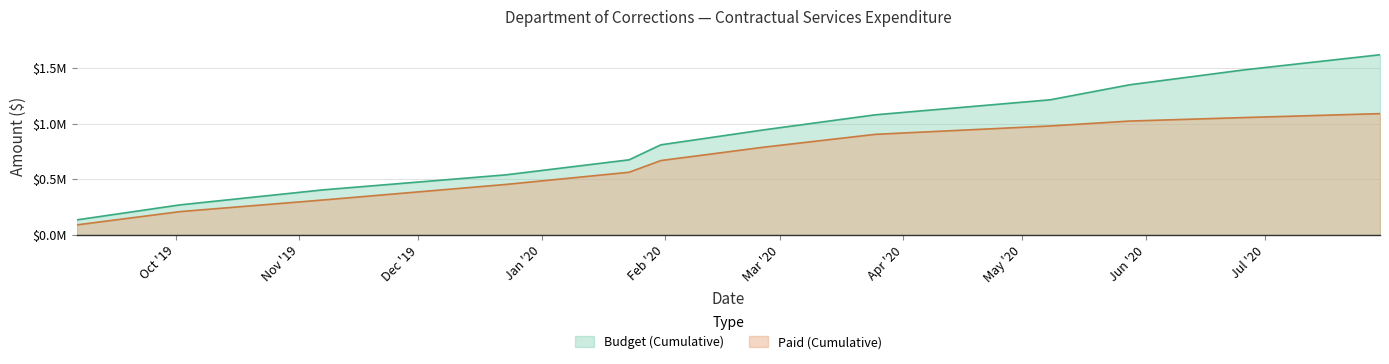

Which label corresponds to the smallest value in the chart?

2019-09-06